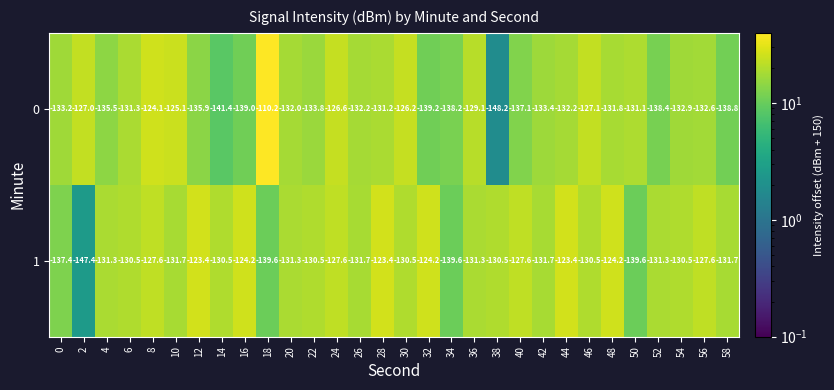

How many distinct data groups are displayed?

2